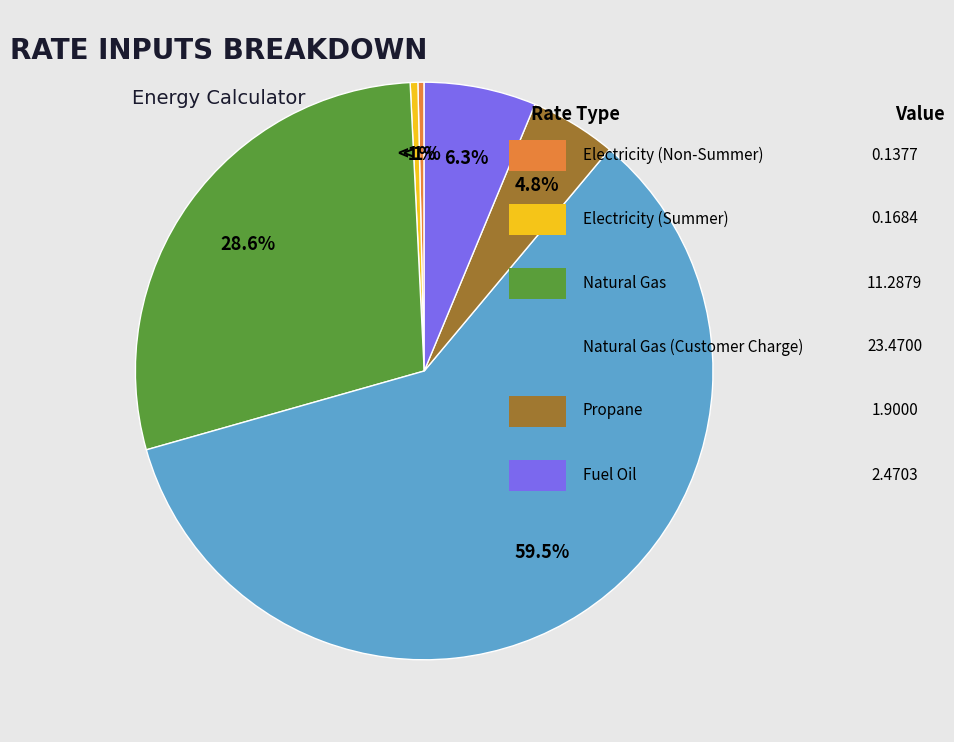

How many segments does this pie chart have?

6